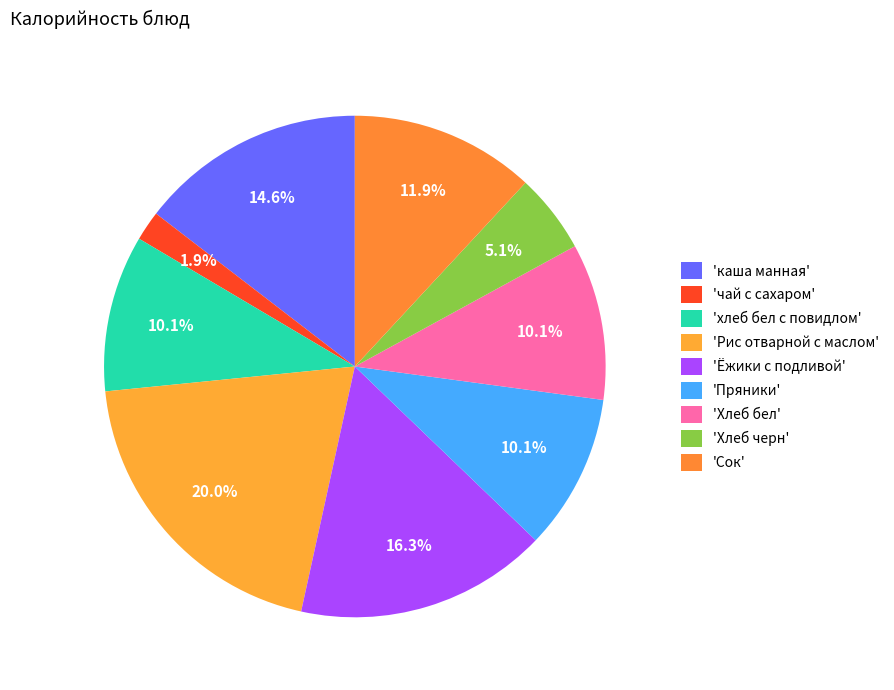

What is the smallest slice in the pie chart?

чай с сахаром